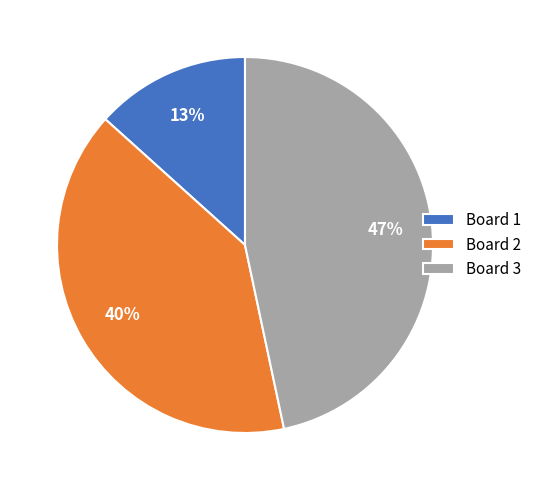

How many segments does this pie chart have?

3